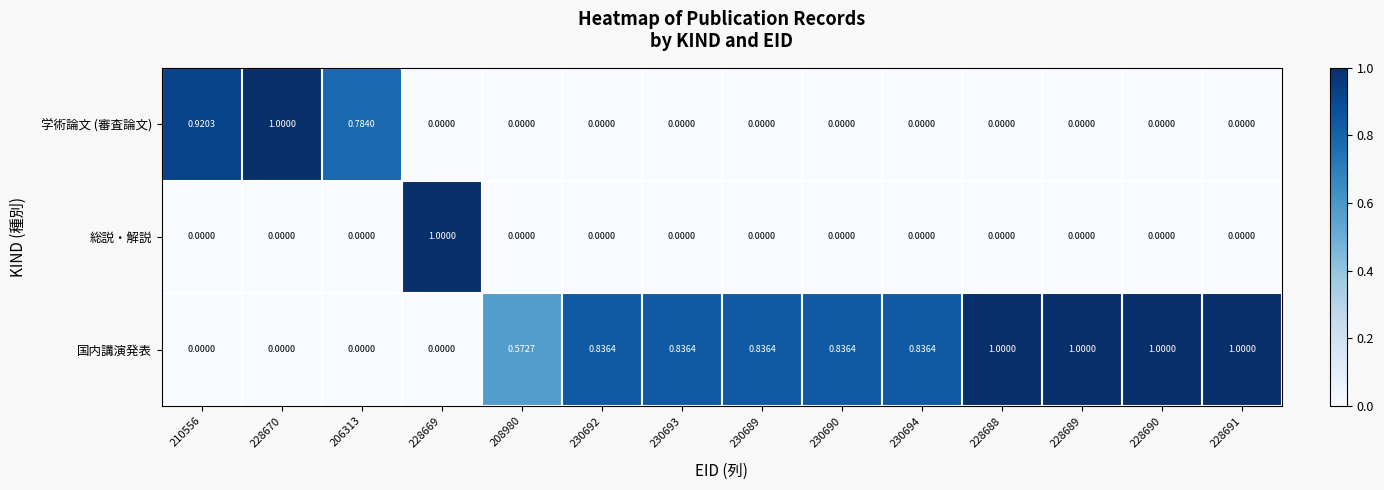

Between 206313 and 230694, which series saw the biggest shift?

国内講演発表